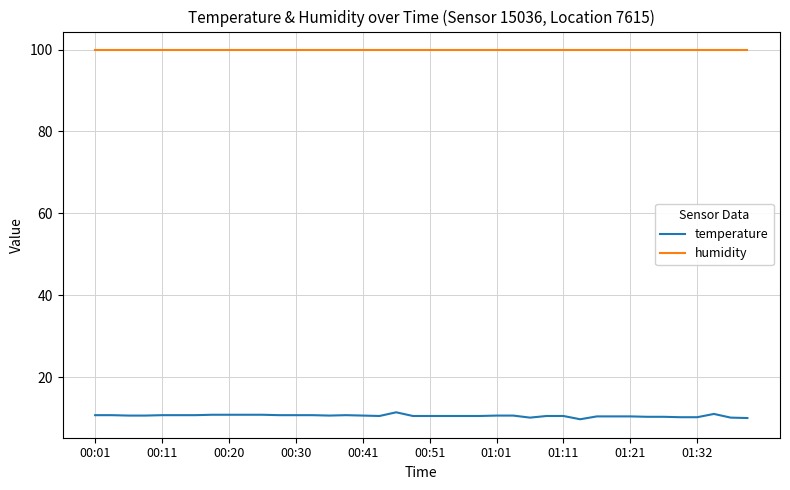

What is the maximum value for humidity?

99.9